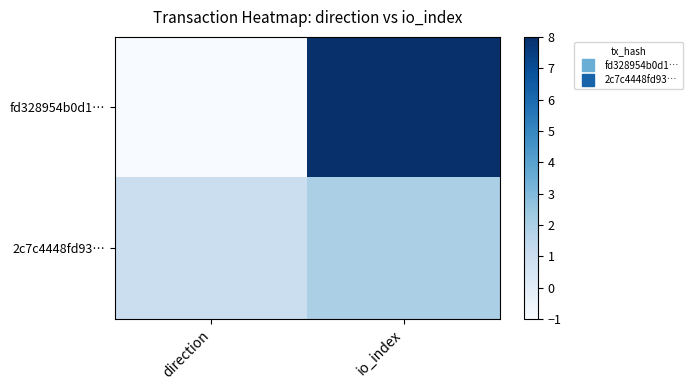

How many data points does each series have?

2